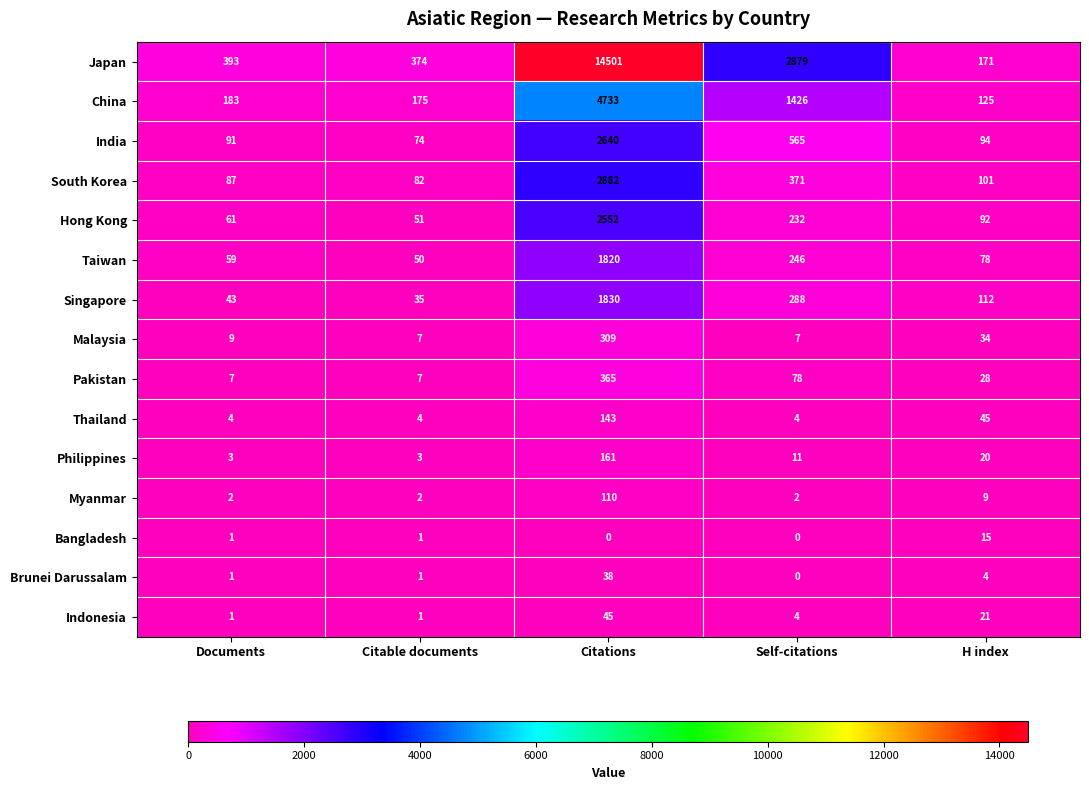

List the series in order of their peak value, lowest first.

Bangladesh, Brunei Darussalam, Indonesia, Myanmar, Thailand, Philippines, Malaysia, Pakistan, Taiwan, Singapore, Hong Kong, India, South Korea, China, Japan